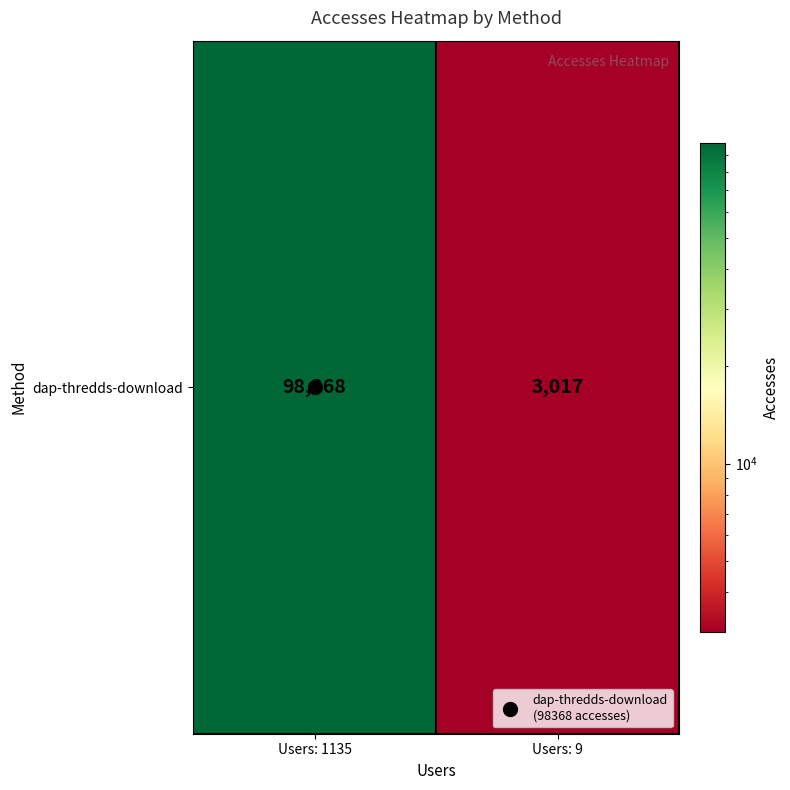

Count the values in the range 3017 to 98368.

2